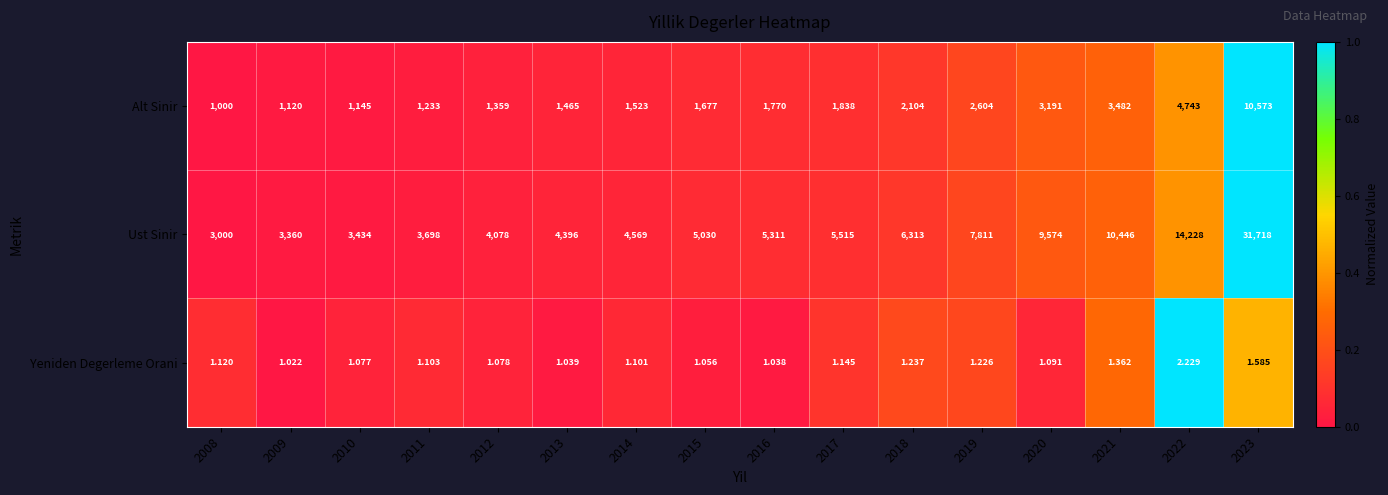

Which series has the largest range (max minus min)?

Ust Sinir